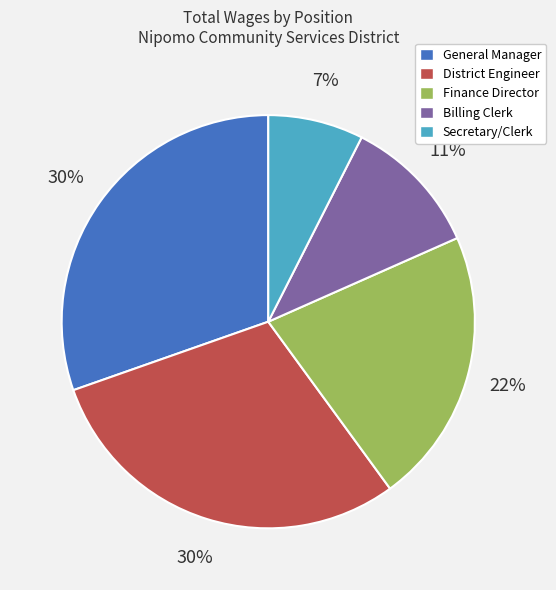

Is there a majority slice in this chart?

No